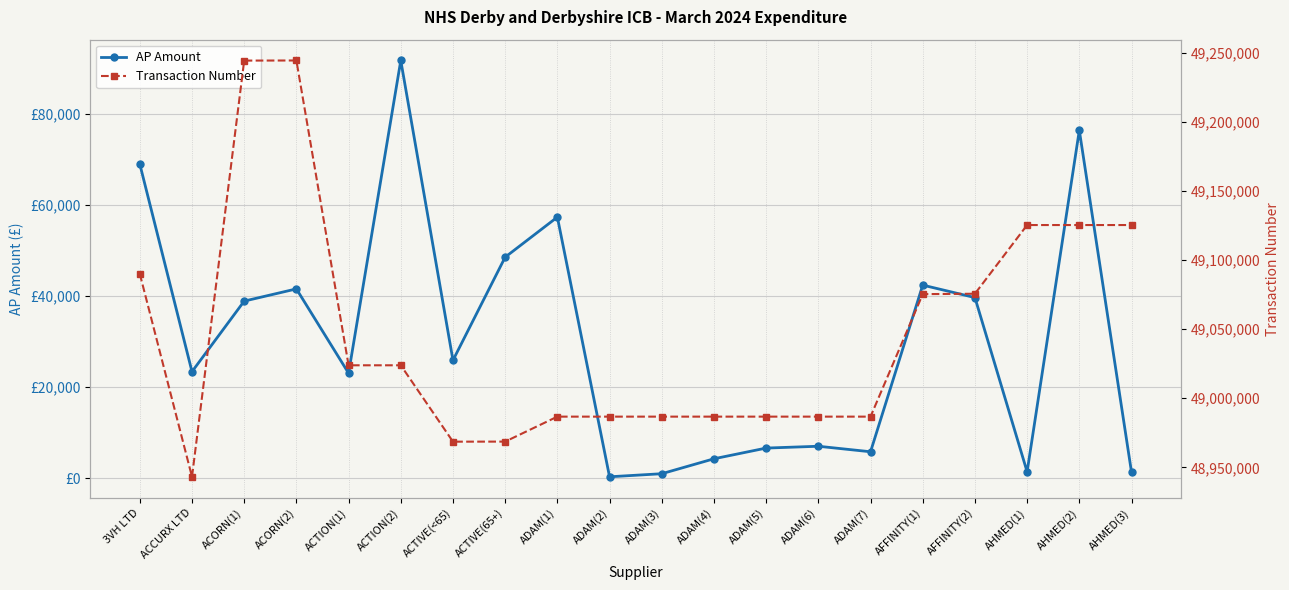

What is the difference between the maximum and minimum values in the AP Amount series?

91359.2